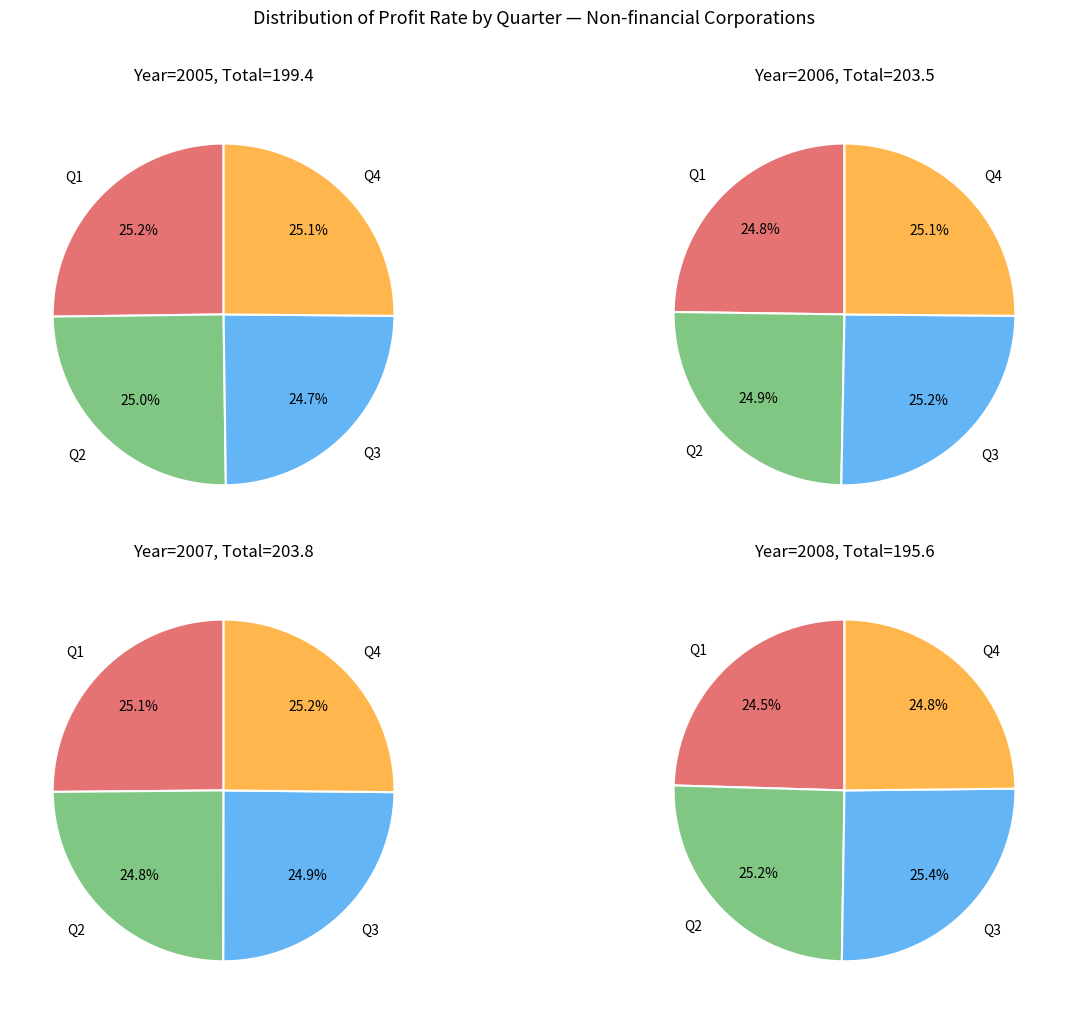

Is there any slice that represents more than half of the pie?

No